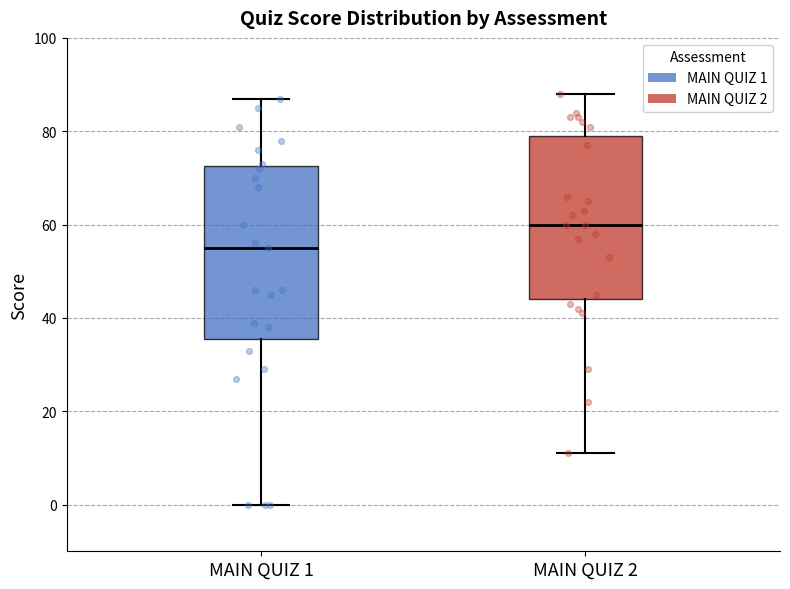

Reading left to right, read every box against the y-axis: the position of its median line, the range the box covers, and the ends of its whiskers. The values are not printed on the chart, so give them approximately, as read against the axis.

MAIN QUIZ 1: median 56, box 36 to 72, whiskers 0 to 88
MAIN QUIZ 2: median 60, box 44 to 80, whiskers 12 to 88